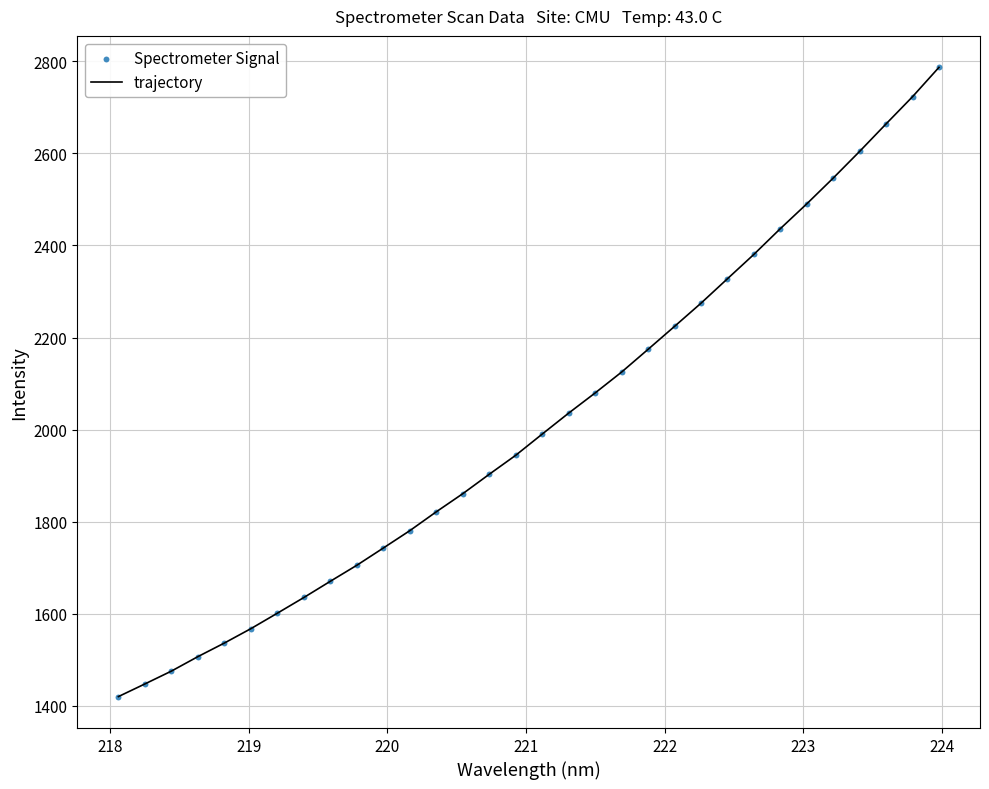

What is the greatest value displayed?

2787.1